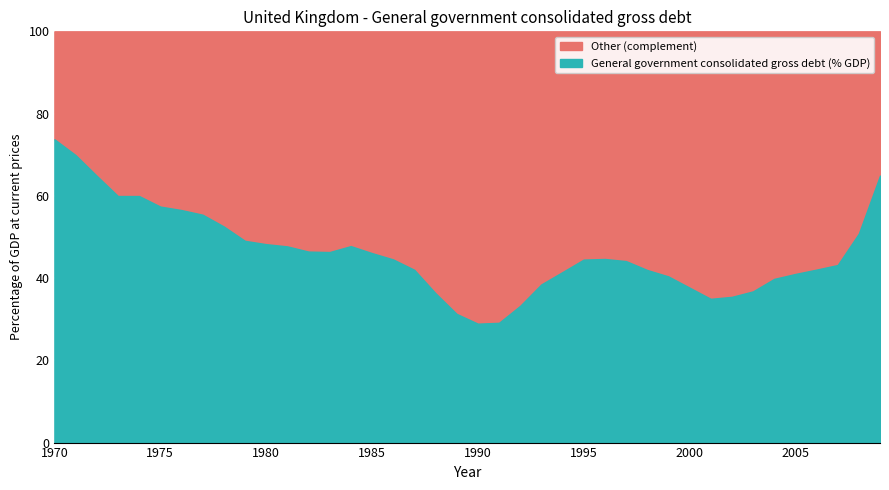

The value at 1980 is 12.0. True or false?

False